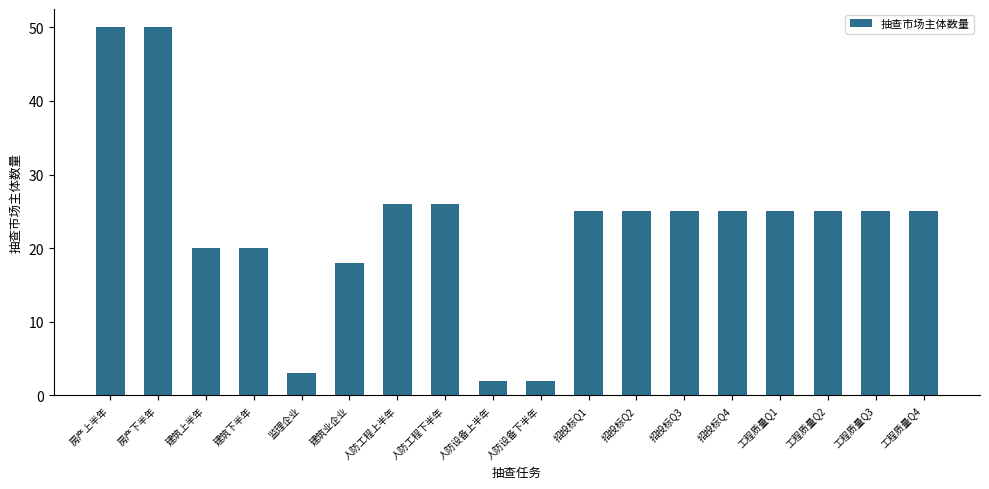

What is the change in value from 人防设备下半年 to 招投标Q2?

+23